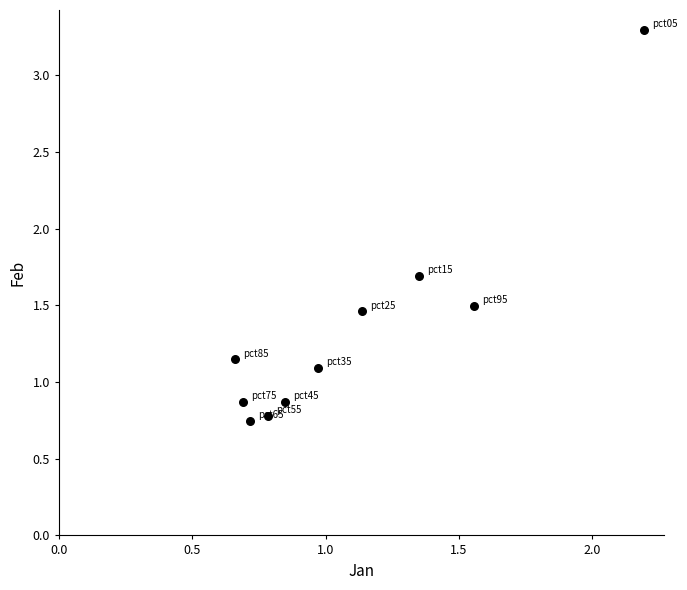

What is the average Y value?

1.3